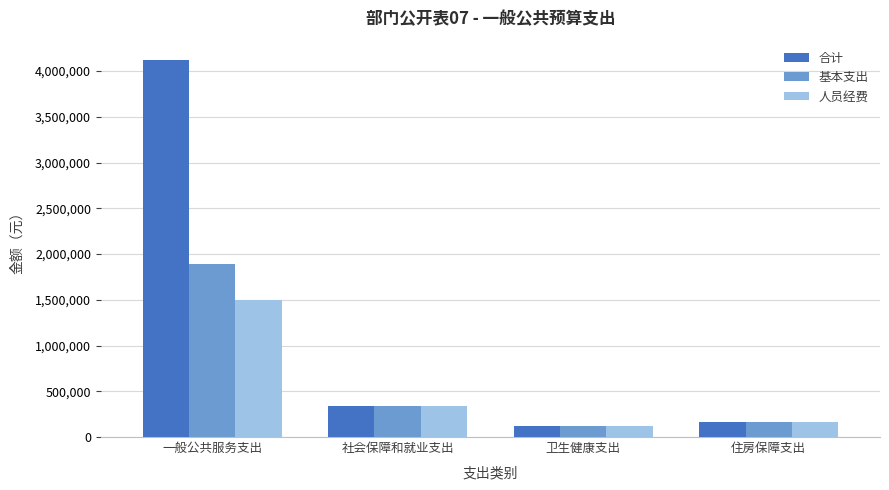

What is the value of the 人员经费 bar at the 4th from the left?

162527.0